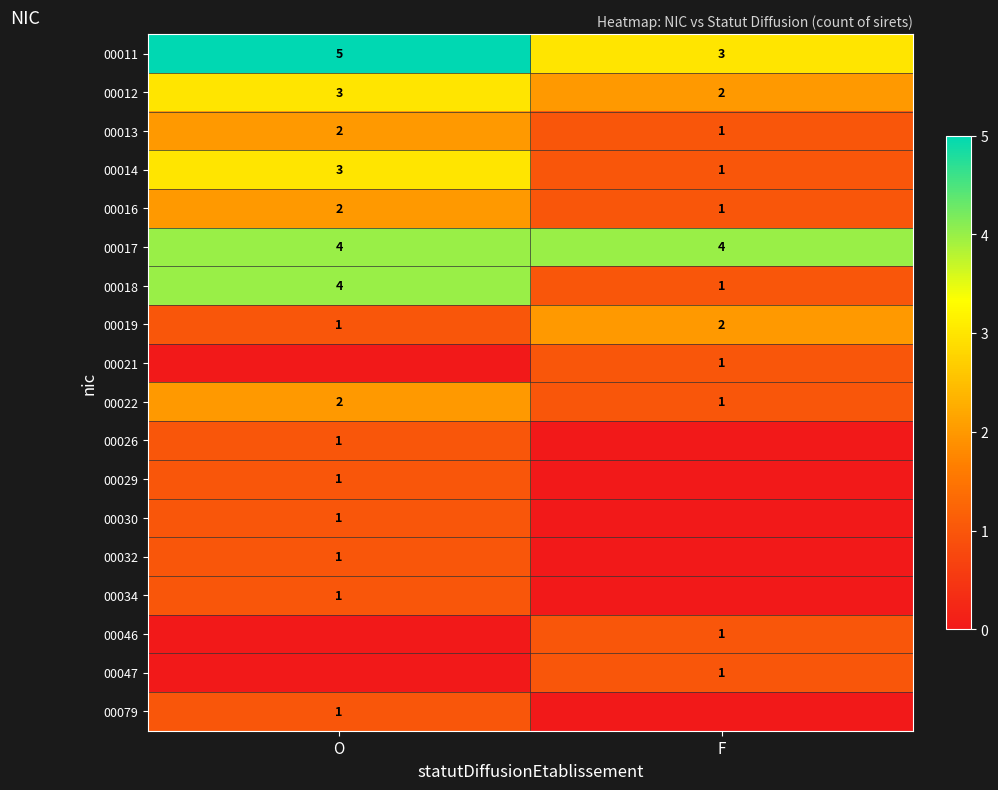

At which category is the sum across all series the highest?

O